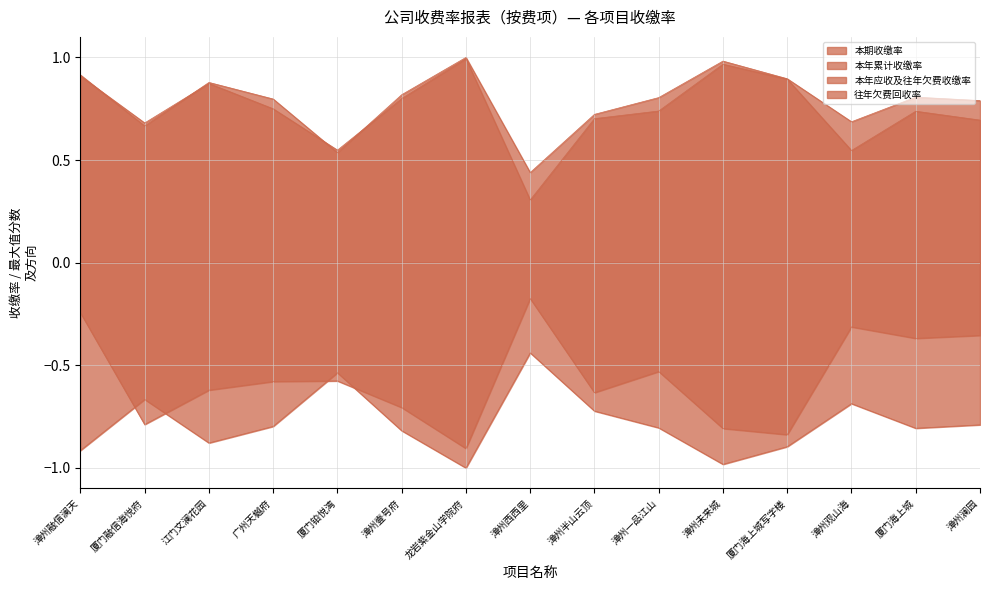

What is the value of the 往年欠费回收率 point at the 2nd from the left?

-0.8